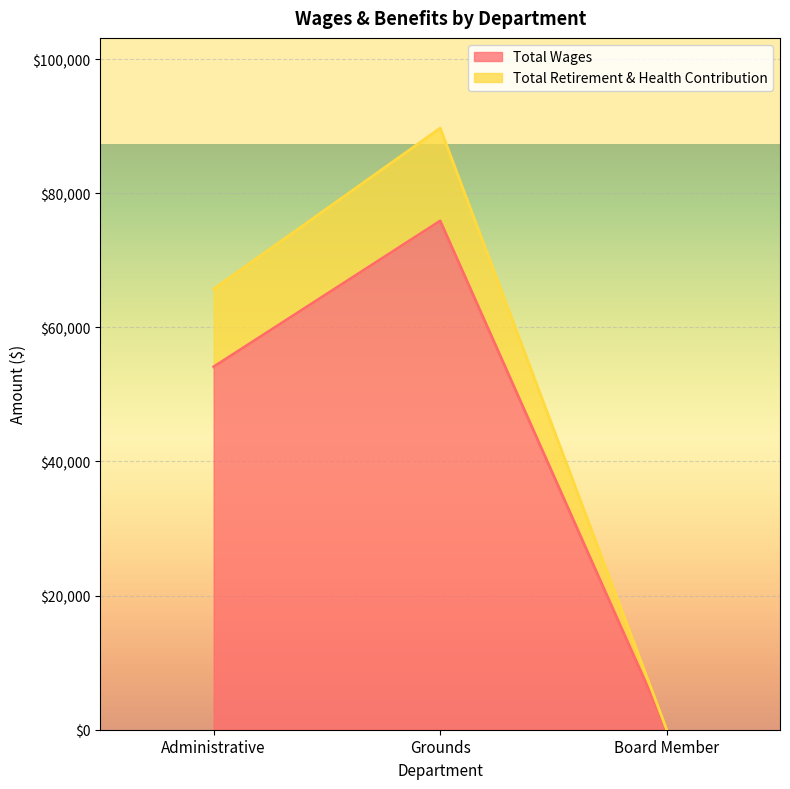

What is the maximum value for Total Wages?

75875